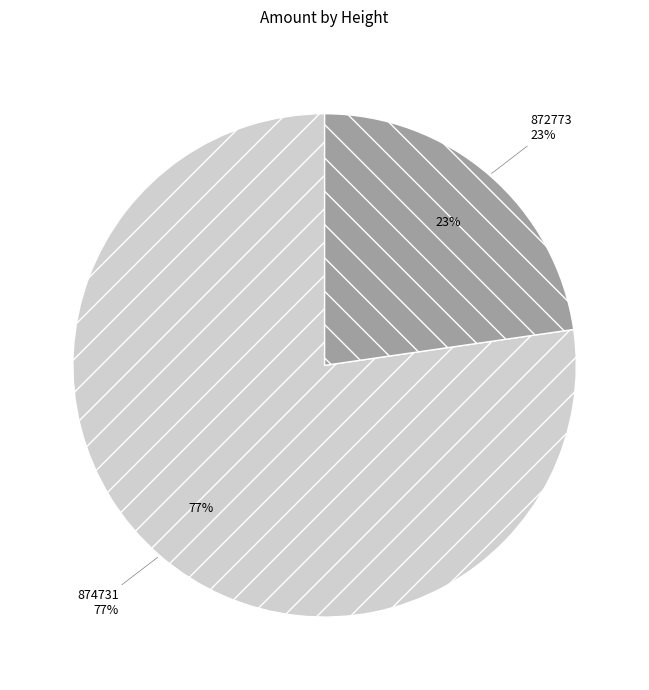

Combined, do 872773 and 874731 account for over 50%?

Yes